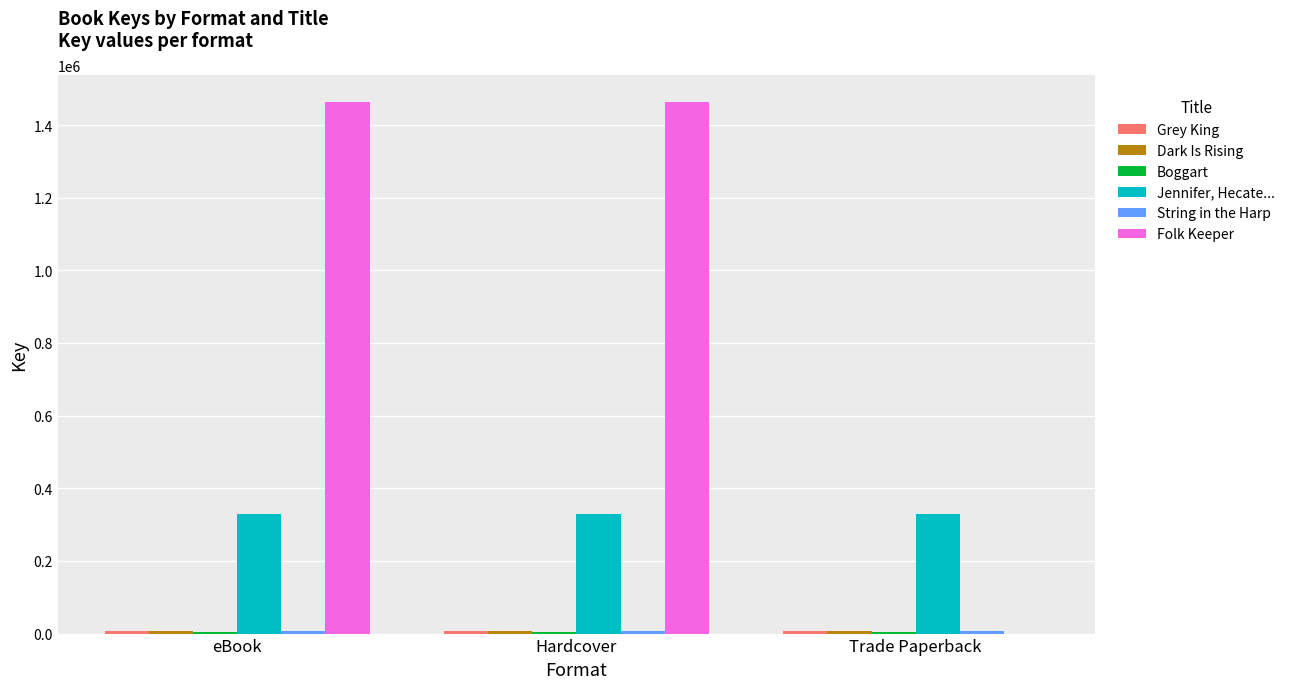

The Jennifer, Hecate... series shows 196579 at eBook. True or false?

False